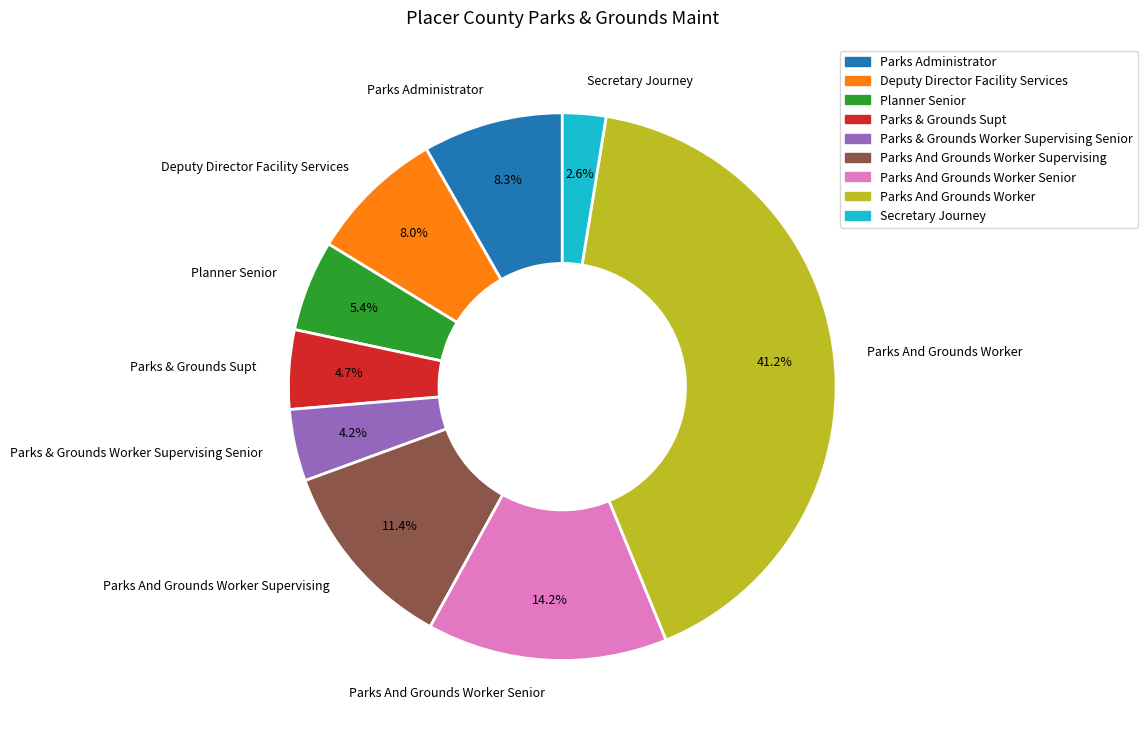

Which category has the smallest portion of the pie?

Secretary Journey